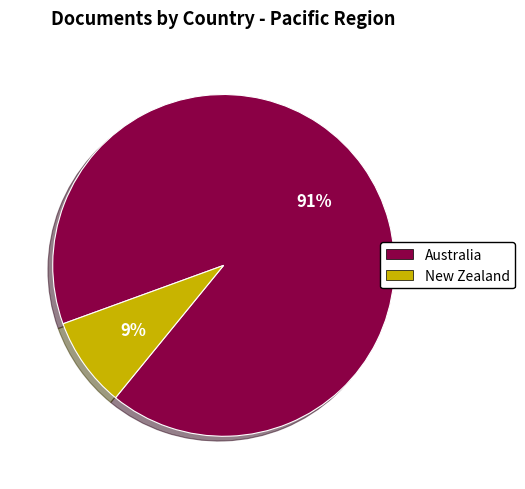

The Australia slice represents 97% of the pie. True or false?

False